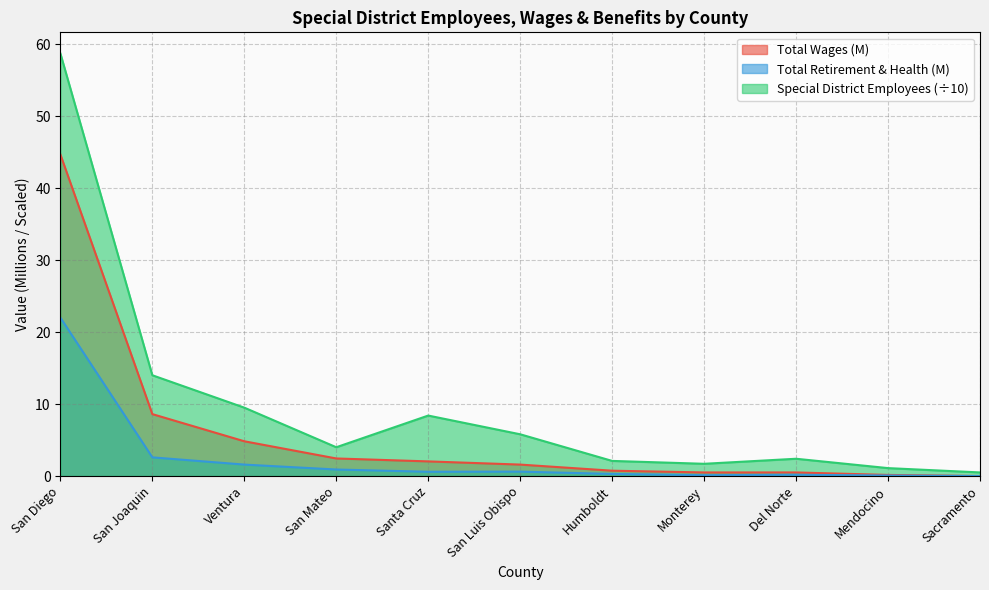

At how many categories does at least one series exceed 27?

1